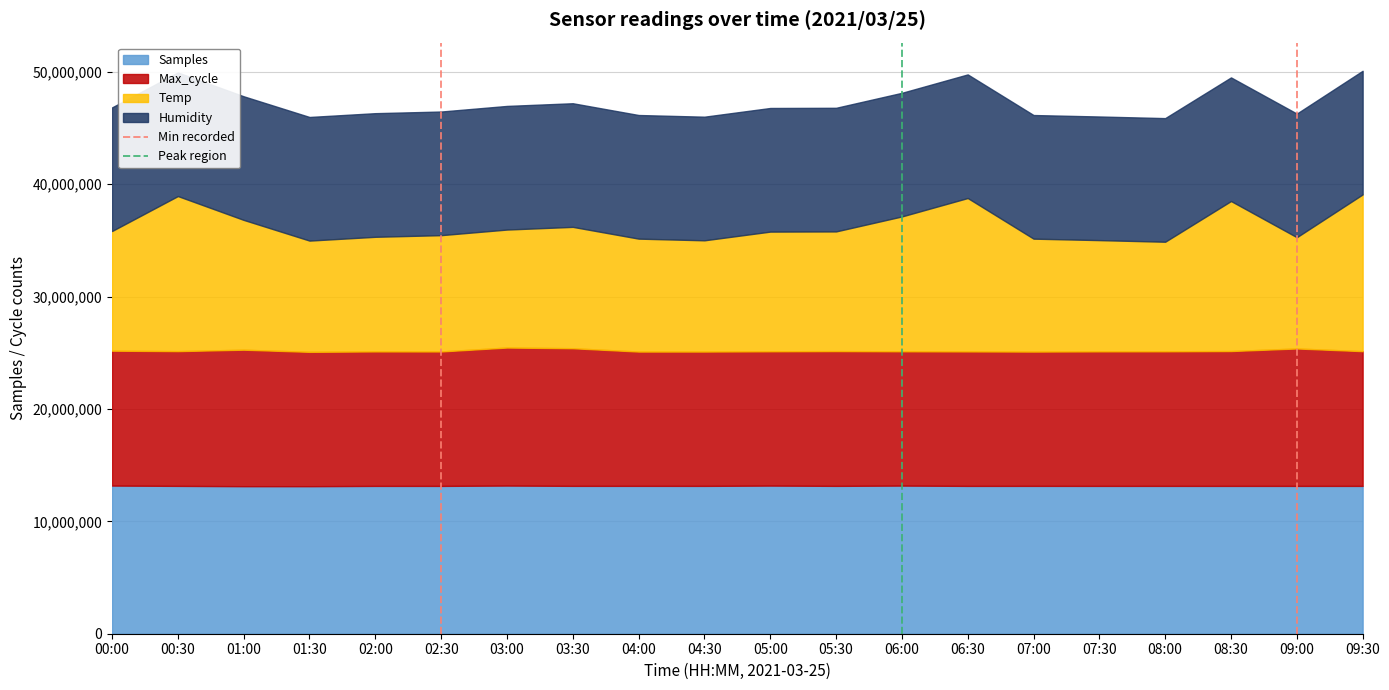

How many categories are shown in the chart?

2